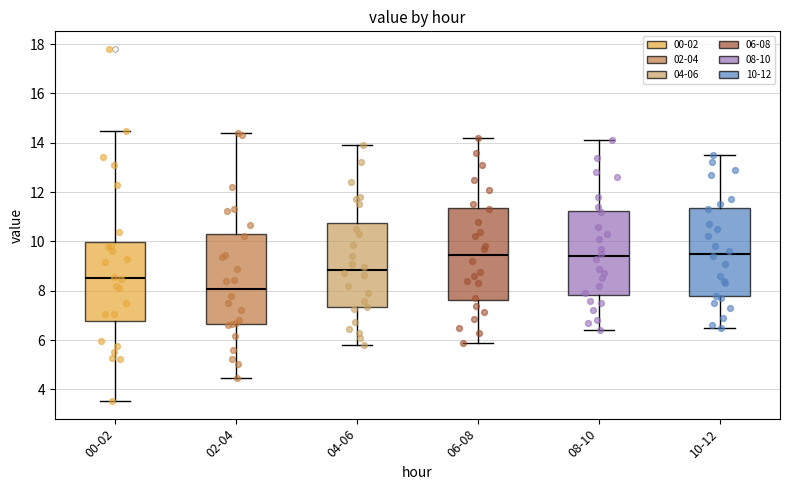

Which box's median line is the lowest?

02-04